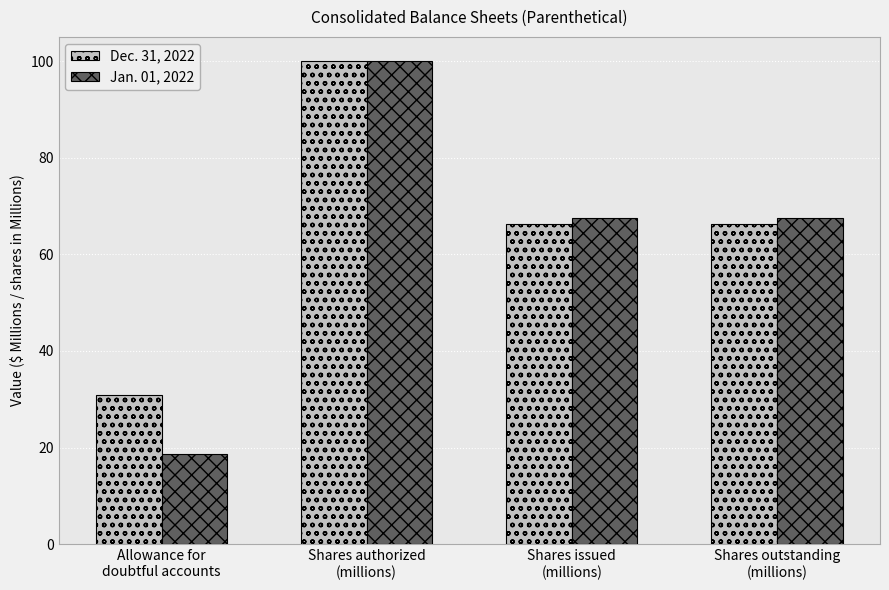

At how many categories does at least one series exceed 24?

4